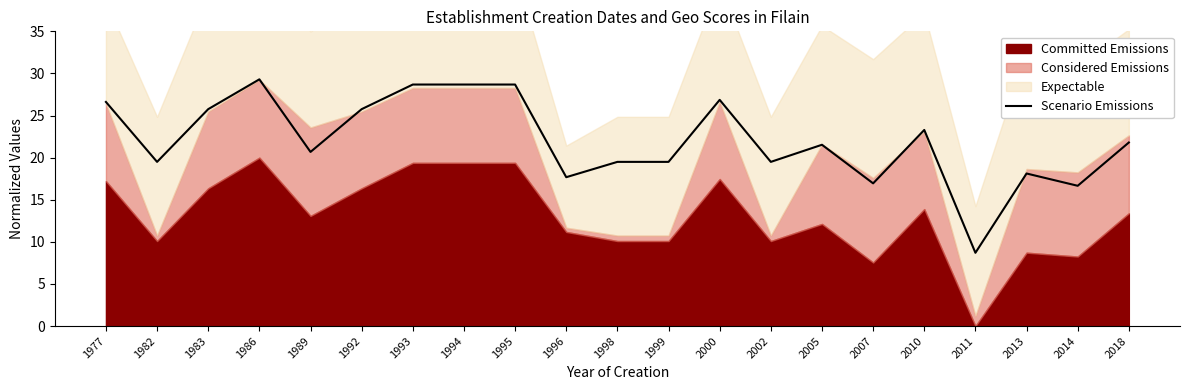

What is the sum of the values at 1983 and 2013?

43.9